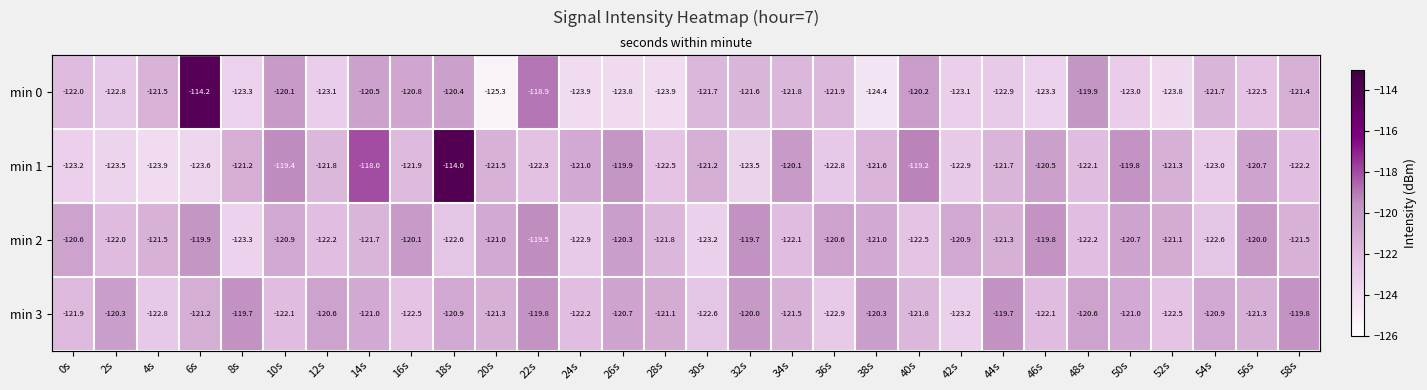

The min 0 series shows -163.5 at 58s. True or false?

False